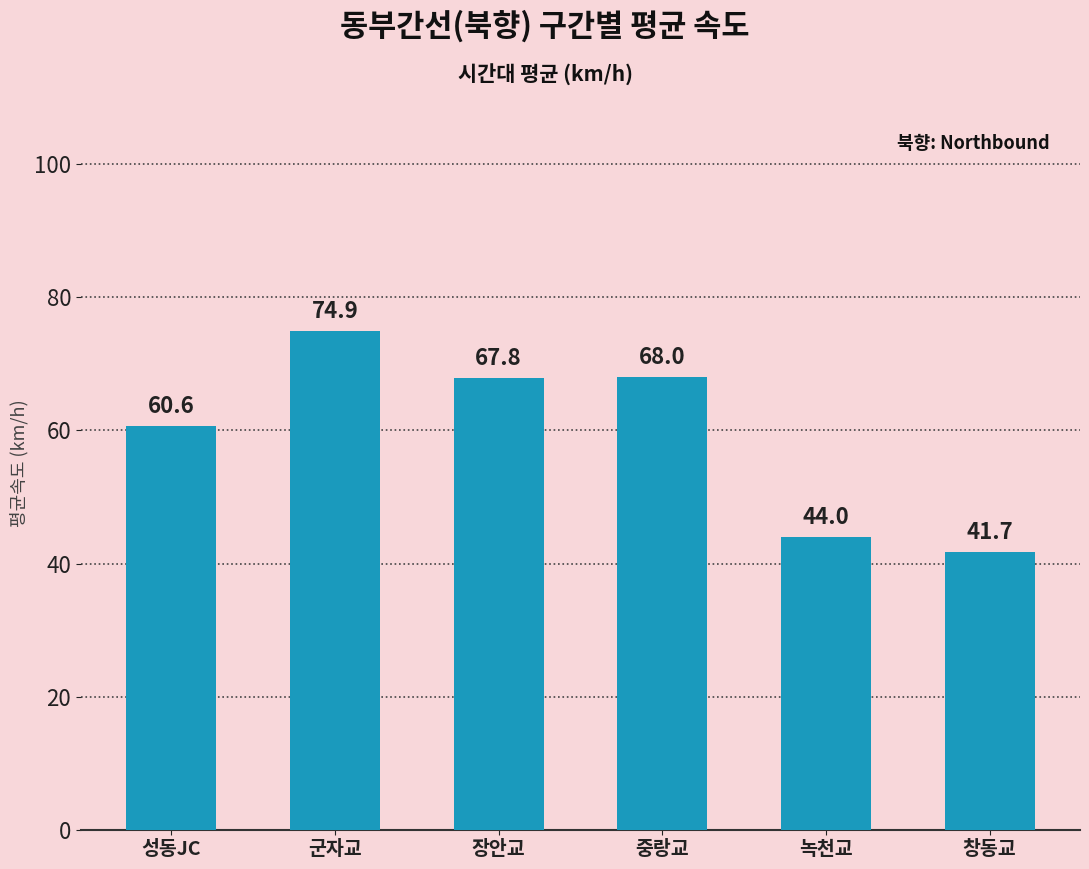

The value at 중랑교 is 43.2. True or false?

False